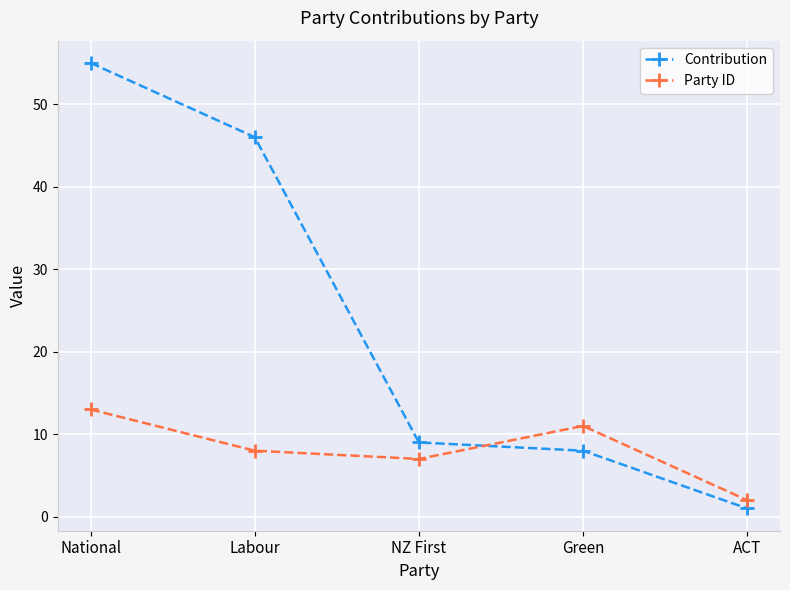

Is the value of Party ID at Green greater than the value of Contribution at Green?

Yes